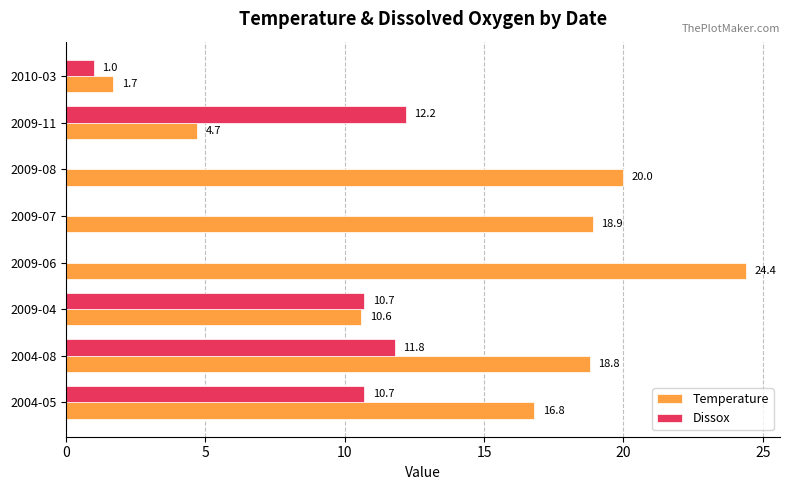

Is it true that Temperature equals 30.9 at 2004-08?

False